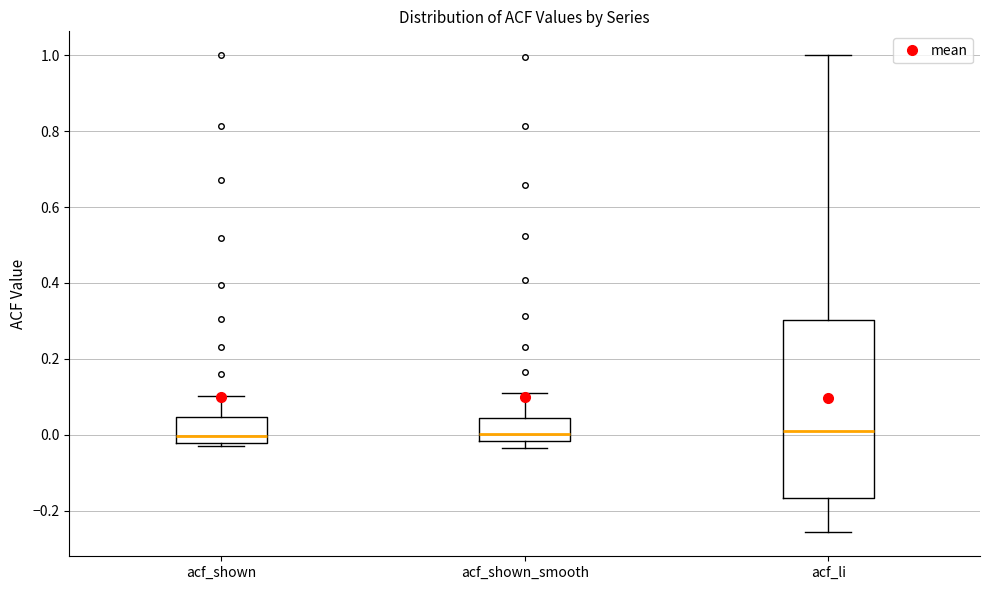

Reading left to right, transcribe this box plot: for each box, give where its median line is, the range the box spans, and where its two whiskers end, as read against the y-axis. The values are not printed on the chart, so give them approximately, as read against the axis.

acf_shown: median 0.00, box -0.02 to 0.04, whiskers -0.02 (just below the box's lower edge) to 0.10
acf_shown_smooth: median 0.00, box -0.02 to 0.04, whiskers -0.04 to 0.12
acf_li: median 0.02, box -0.16 to 0.30, whiskers -0.26 to 1.00